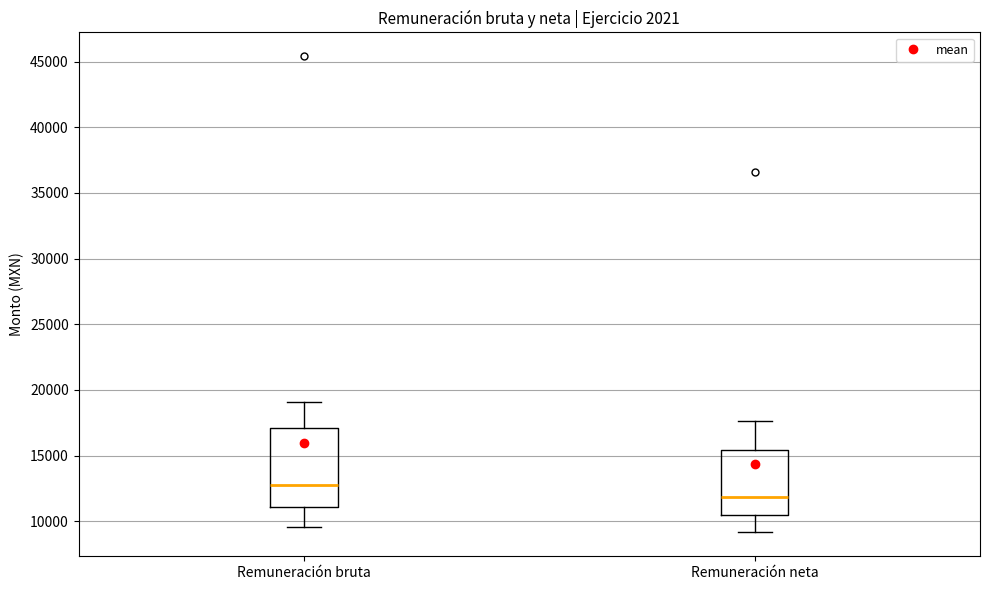

Reading left to right, transcribe this box plot: for each box, give where its median line is, the range the box spans, and where its two whiskers end, as read against the y-axis. The values are not printed on the chart, so give them approximately, as read against the axis.

Remuneración bruta: median 13000, box 11000 to 17000, whiskers 9500 to 19000
Remuneración neta: median 12000, box 10500 to 15500, whiskers 9000 to 17500